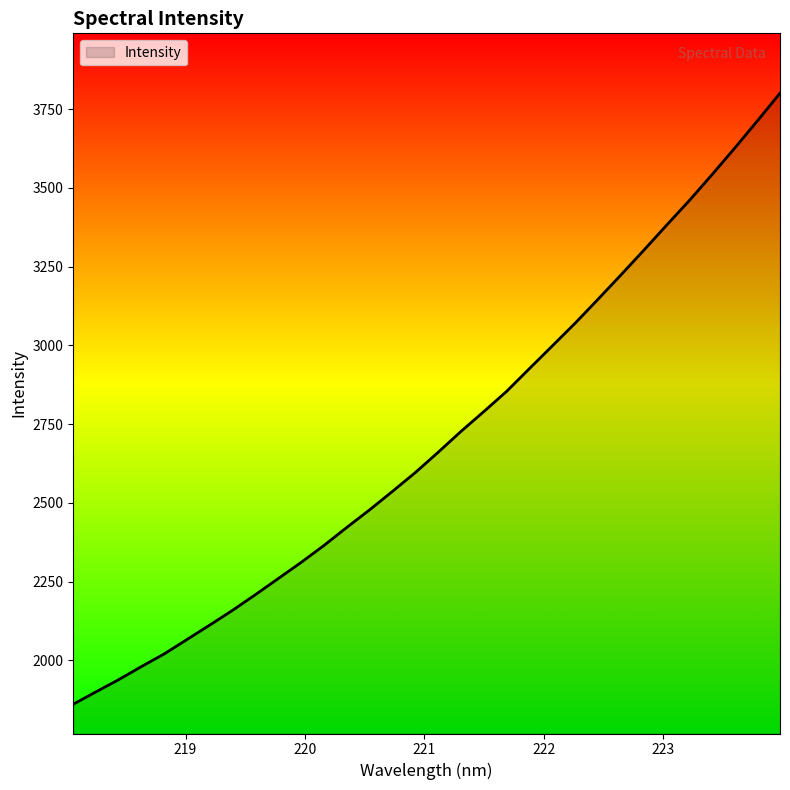

What is the maximum value shown in the chart?

3800.5